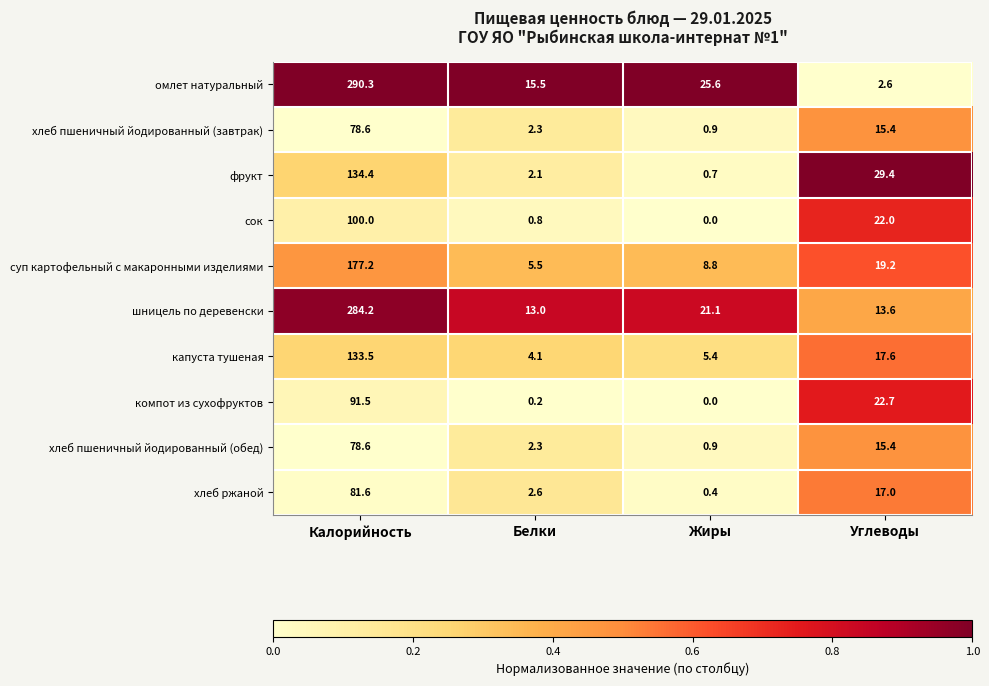

What is the difference between the maximum and minimum values in the хлеб ржаной series?

81.2